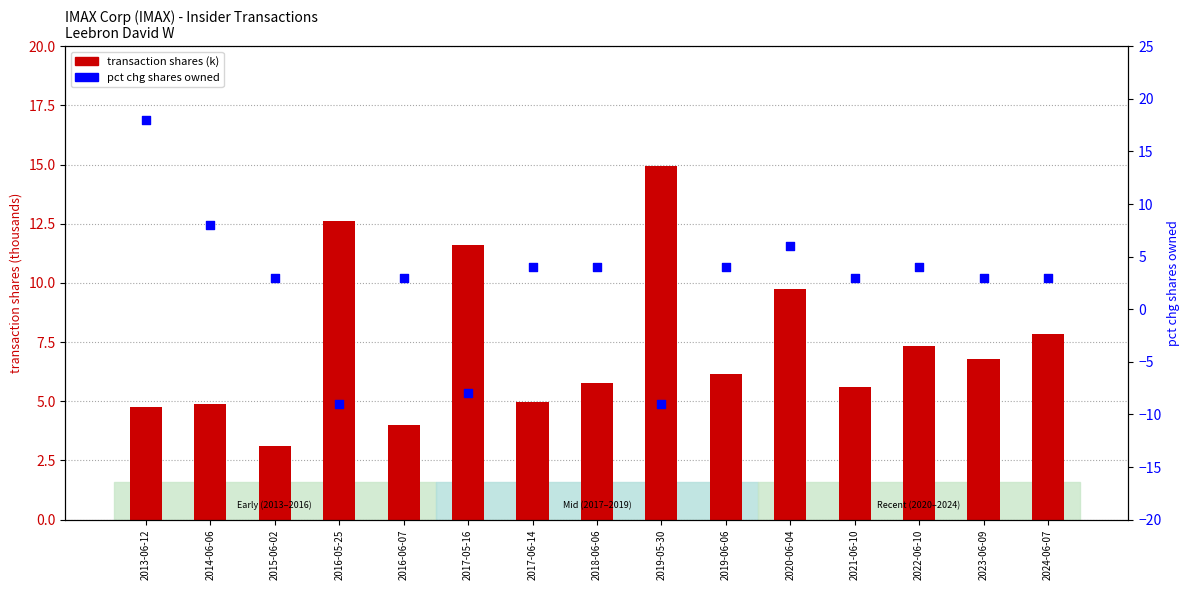

Which series has the largest total across all categories?

transaction shares (k)